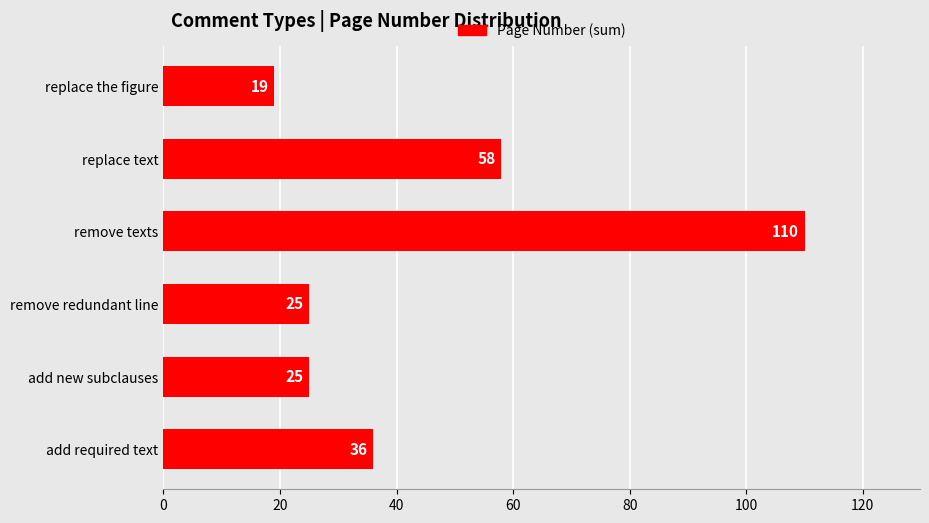

What is the average value?

46